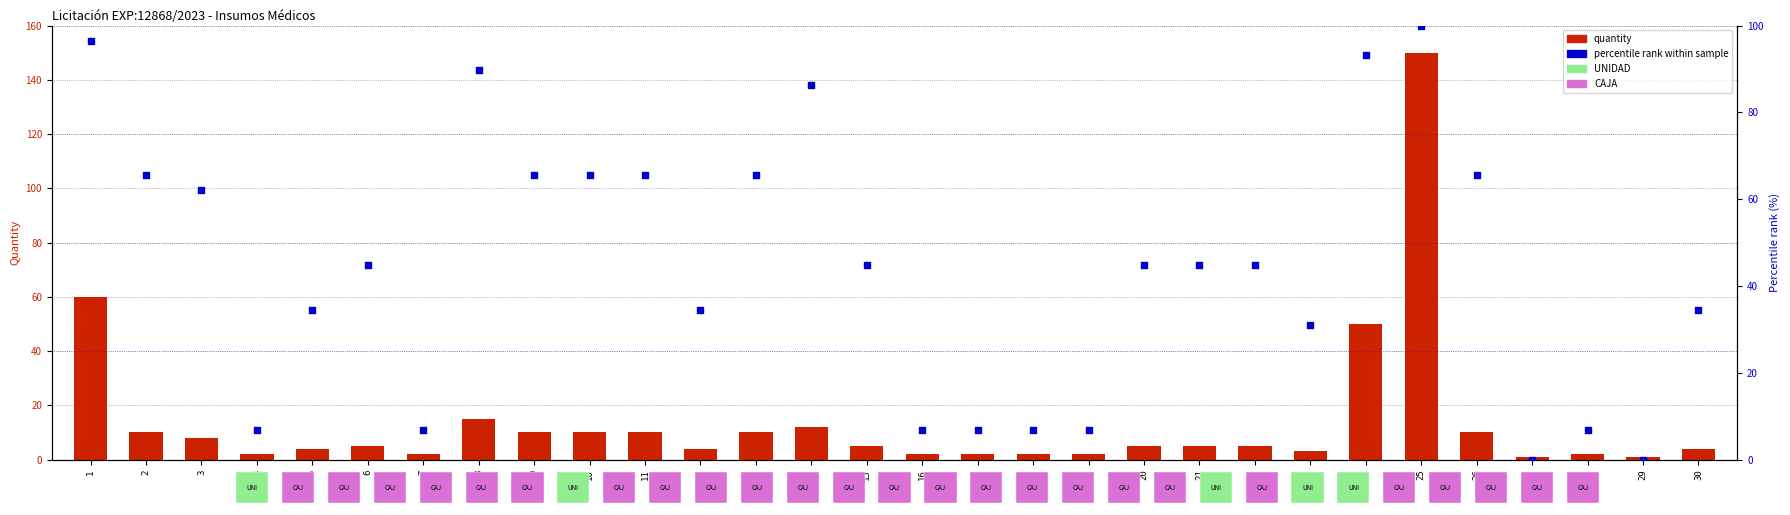

Which series has the largest Y range (max minus min)?

quantity